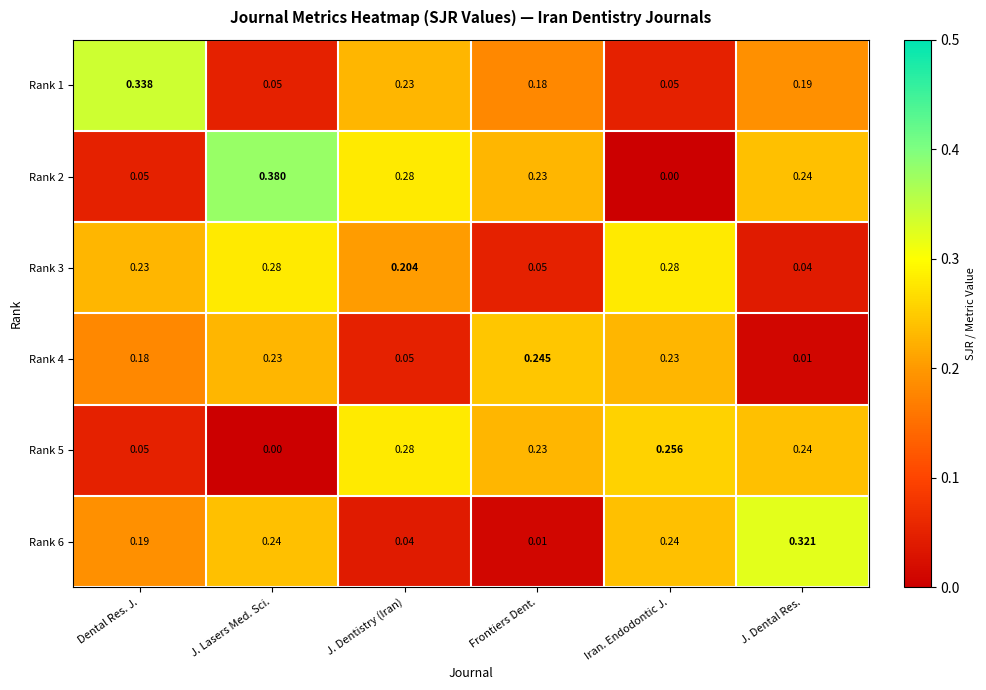

Which category has the lowest value in the Rank 2 series?

Iran. Endodontic J.